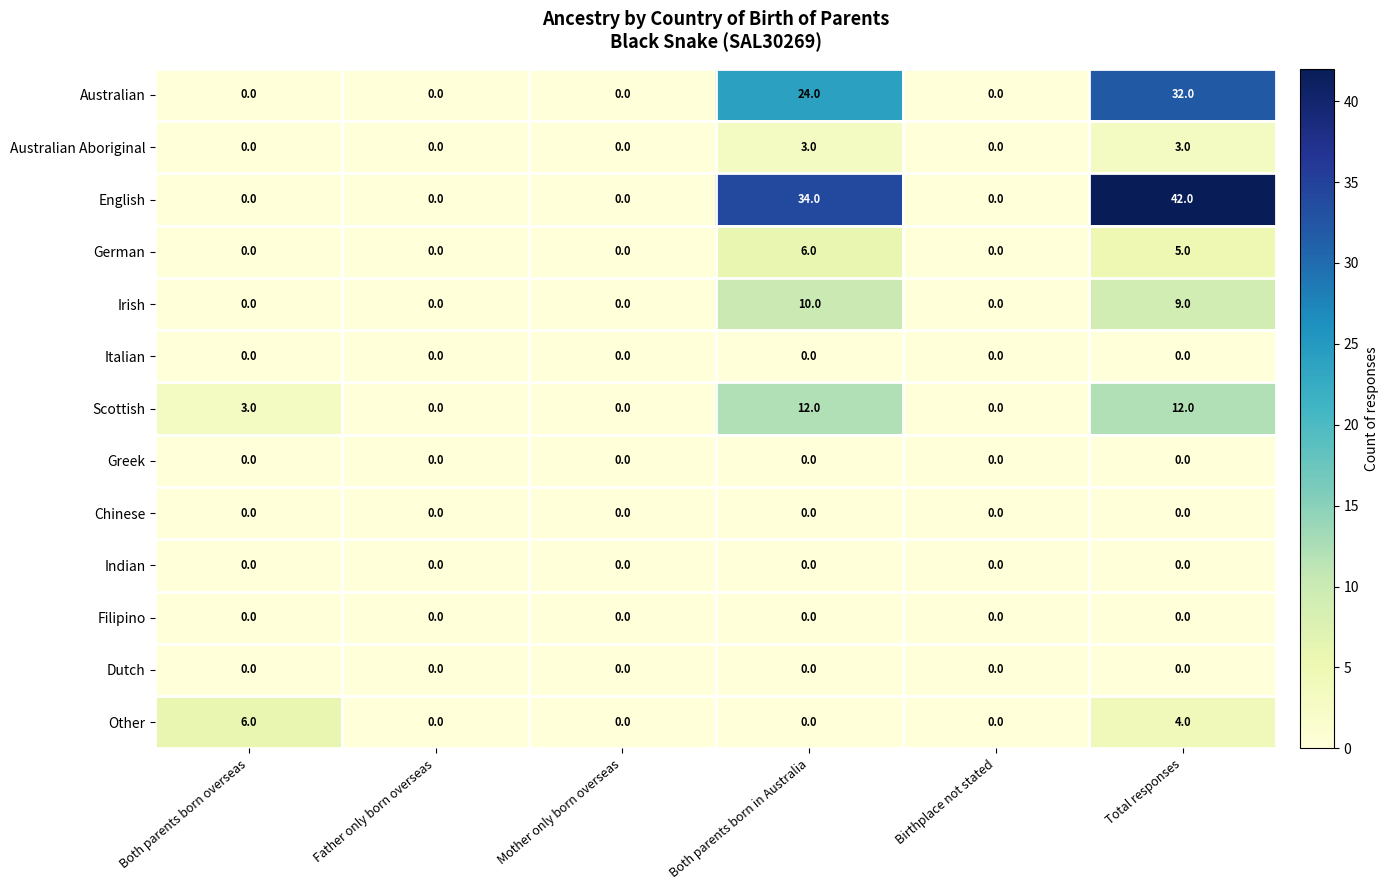

How many data points does each series have?

6